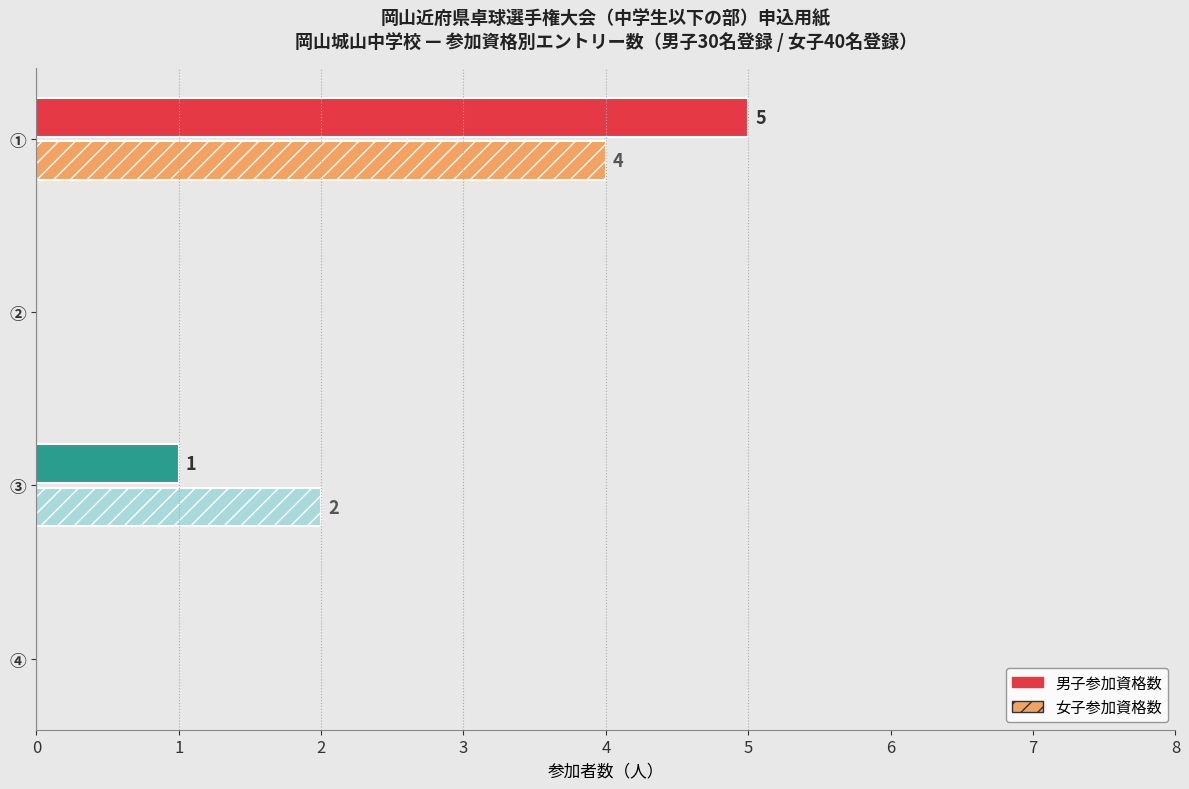

True or false: 女子参加資格数 has a value of 0 at ④.

True